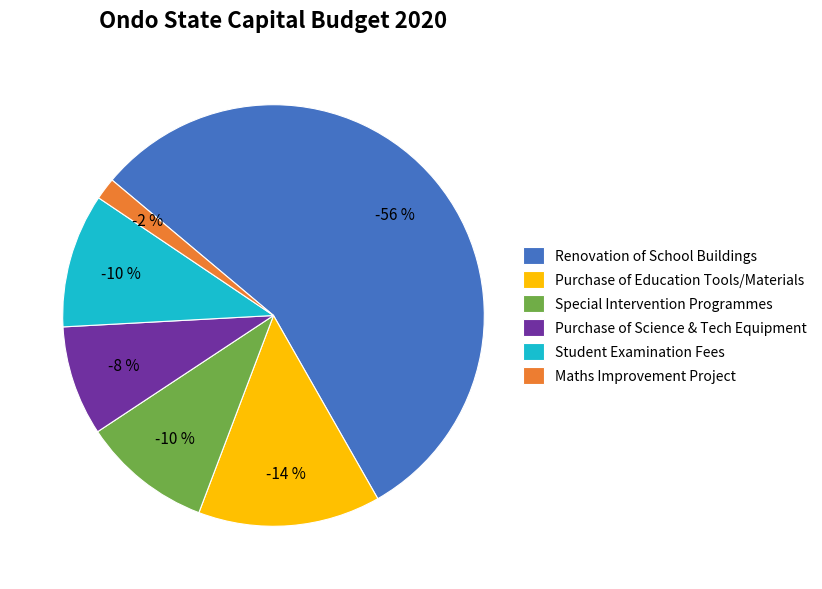

To the nearest percent, what is the average slice percentage?

17%